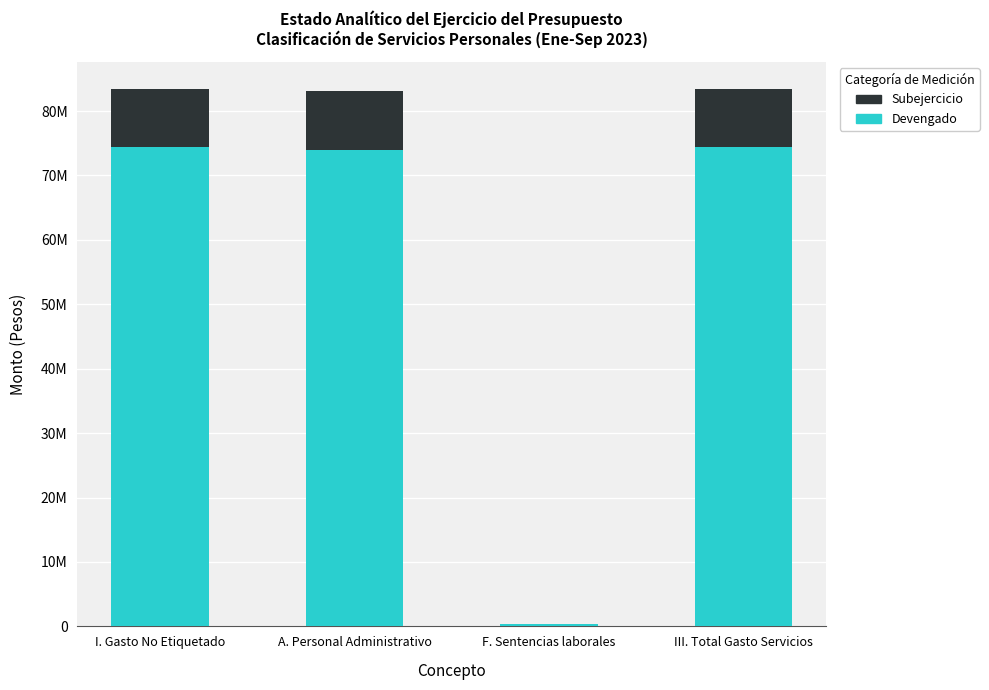

The value of Subejercicio at III. Total Gasto Servicios is 5043510.2. True or false?

False